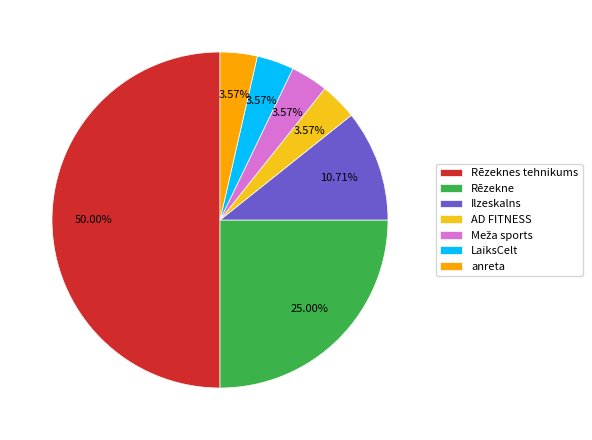

Which slice is the largest?

Rēzeknes tehnikums